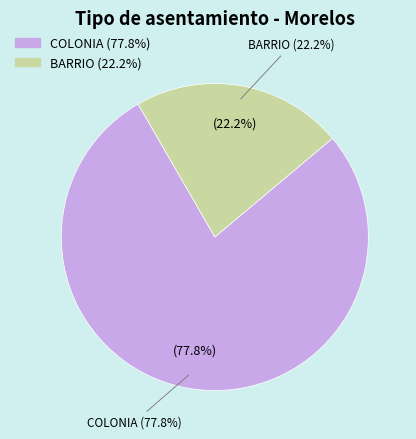

What is the total percentage of BARRIO and COLONIA?

100.0%